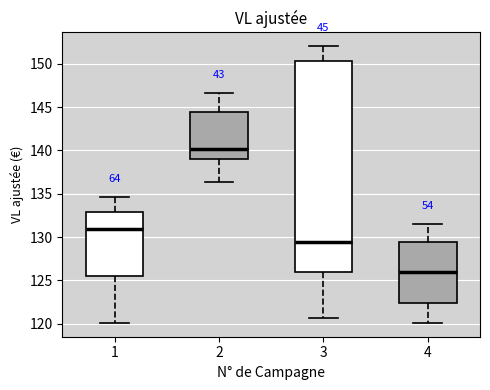

Where is the lower edge of the box at x = 2 on the y-axis? The values are not printed on the chart, so give them approximately, as read against the axis.

139.0